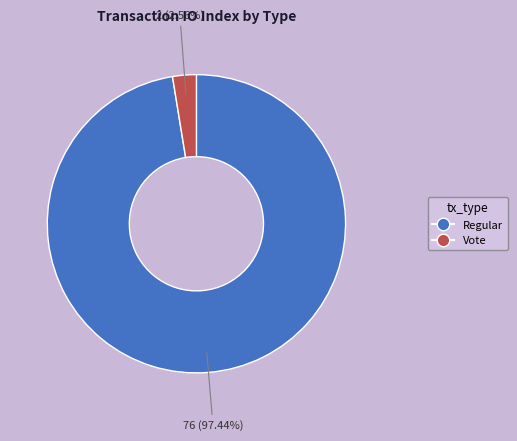

True or false: Vote accounts for 11% of the total.

False